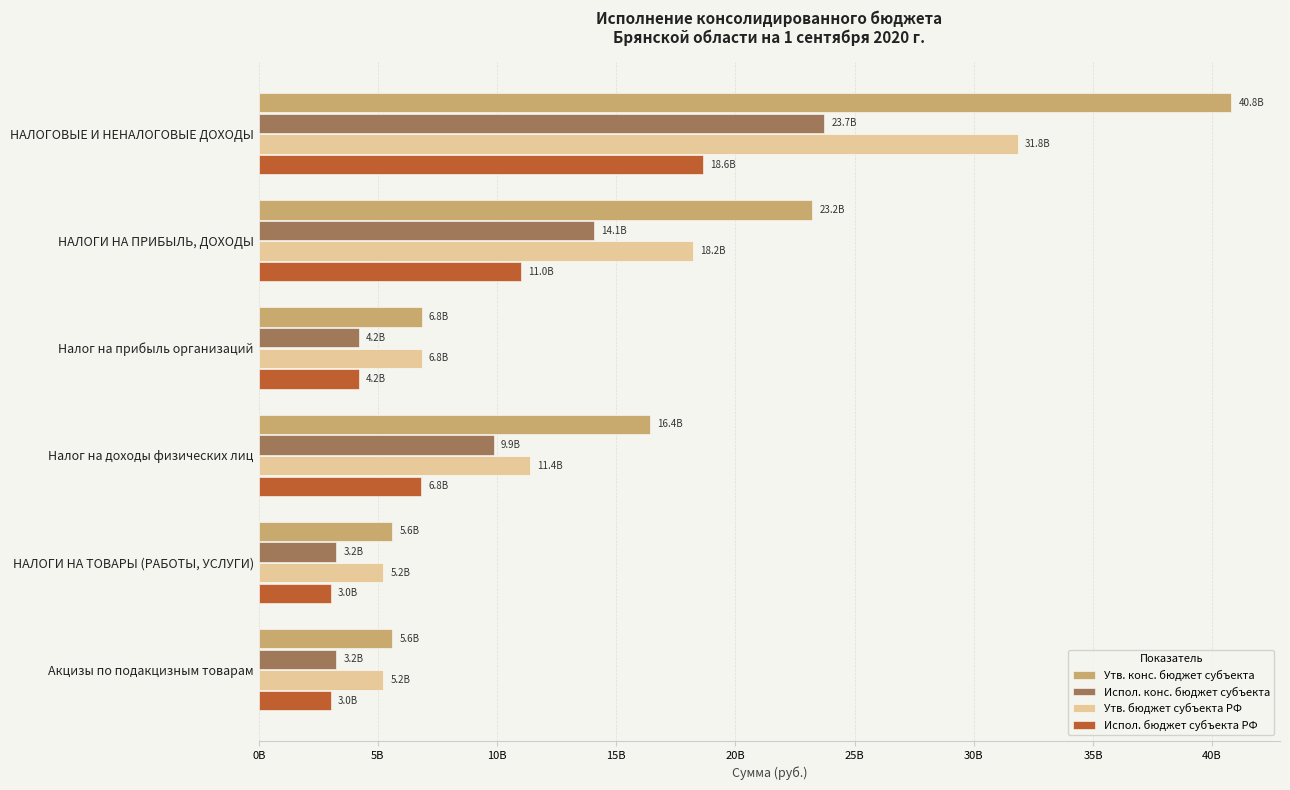

What is the minimum value shown in the chart?

3.0